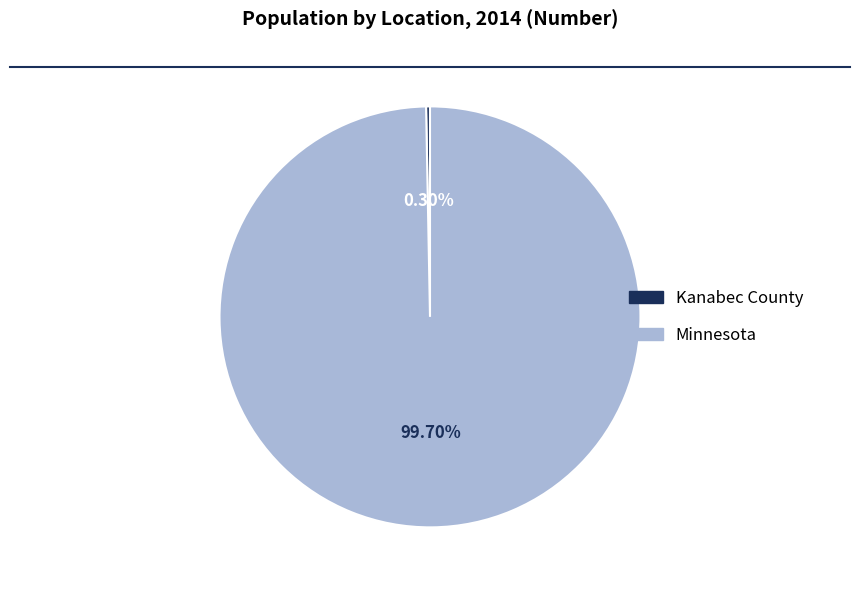

How many slices are in this pie chart?

2